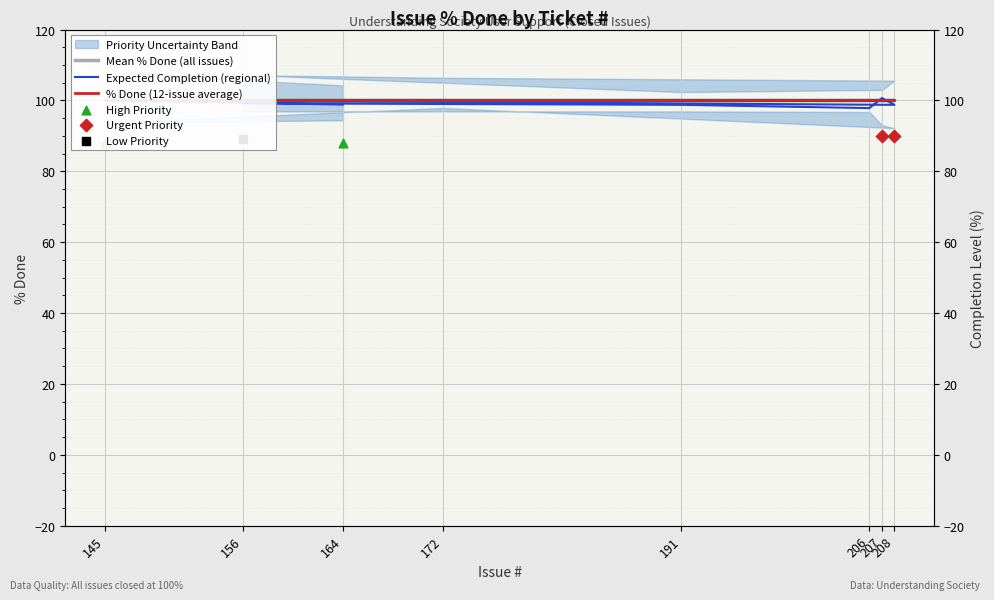

Which series has the largest total across all categories?

Mean % Done (all issues)